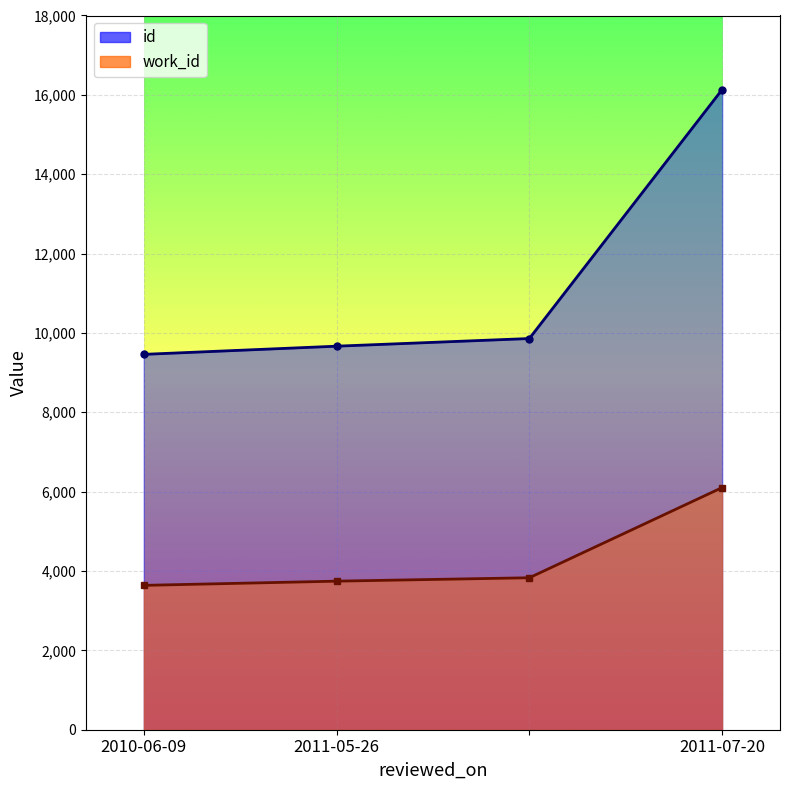

What is the sum of the work_id values at 2010-06-09 and ?

7468